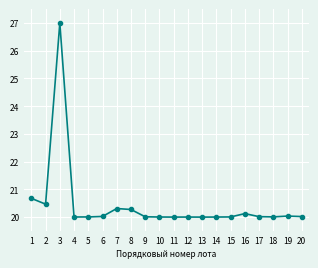

Reading left to right, transcribe all the data shown in this chart.

1=20.7	2=20.5	3=27.0	4=20.0	5=20.0	6=20.0	7=20.3	8=20.3	9=20.0	10=20.0	11=20.0	12=20.0	13=20.0	14=20.0	15=20.0	16=20.1	17=20.0	18=20.0	19=20.0	20=20.0